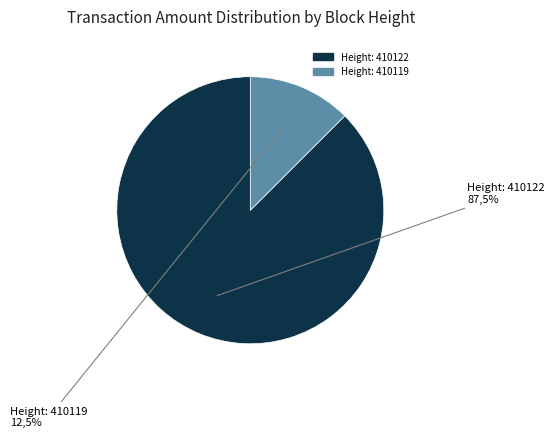

To the nearest percent, what is the difference between the 410119 and 410122 slice percentages?

75%